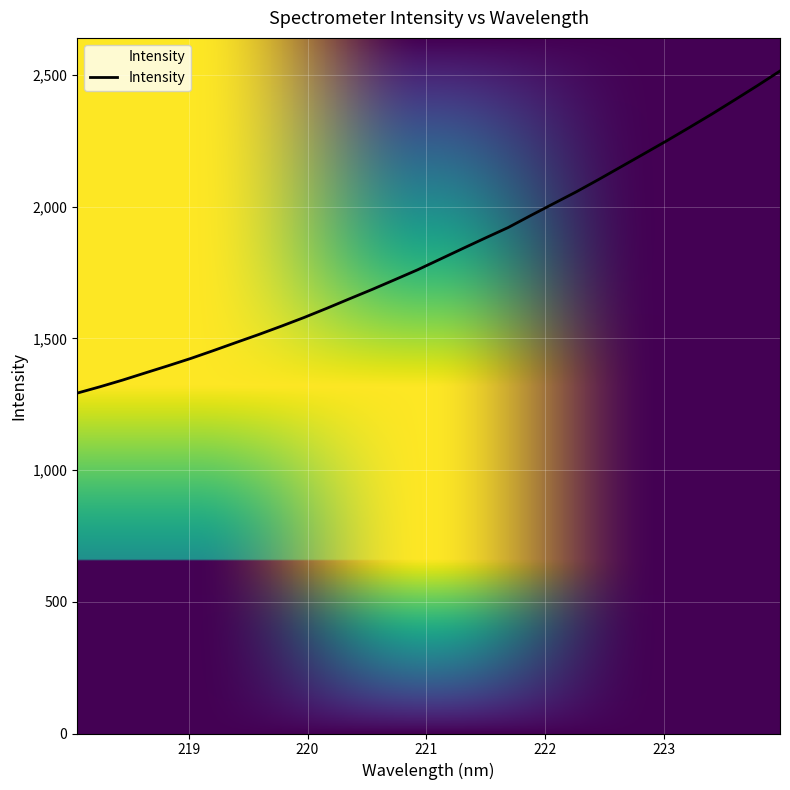

What is the average value?

1824.0